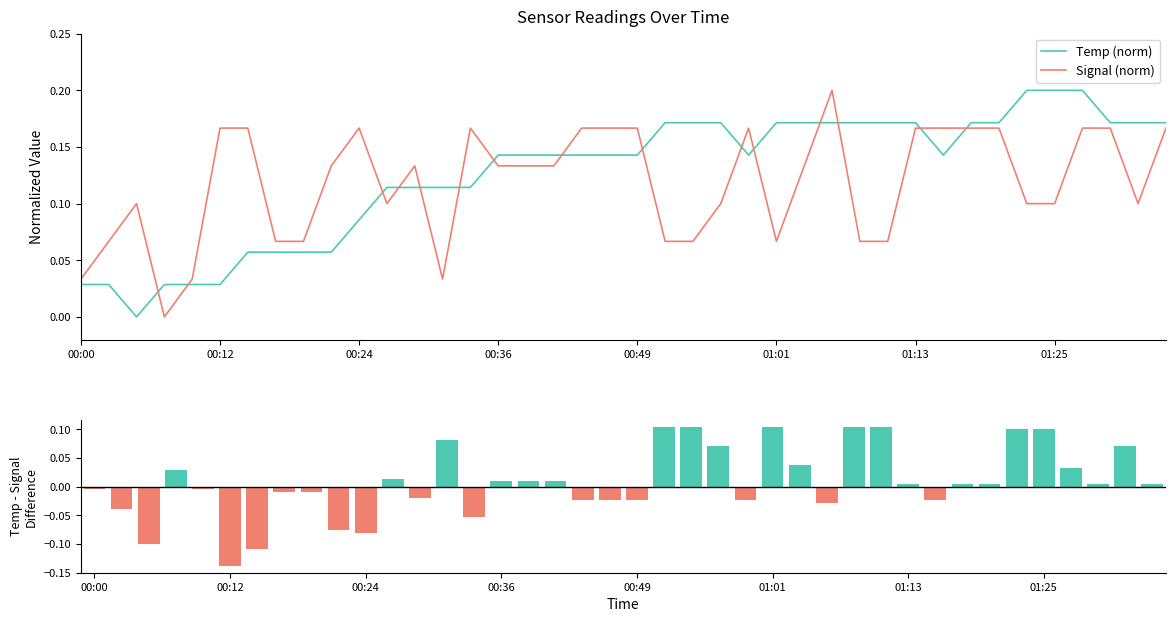

Reading left to right, list all the values displayed in this chart.

Temp (norm): 0.0	0.0	0.0	0.0	0.0	0.0	0.1	0.1	0.1	0.1	0.1	0.1	0.1	0.1	0.1	0.1	0.1	0.1	0.1	0.1	0.1	0.2	0.2	0.2	0.1	0.2	0.2	0.2	0.2	0.2	0.2	0.1	0.2	0.2	0.2	0.2	0.2	0.2	0.2	0.2
Signal (norm): 0.0	0.1	0.1	0.0	0.0	0.2	0.2	0.1	0.1	0.1	0.2	0.1	0.1	0.0	0.2	0.1	0.1	0.1	0.2	0.2	0.2	0.1	0.1	0.1	0.2	0.1	0.1	0.2	0.1	0.1	0.2	0.2	0.2	0.2	0.1	0.1	0.2	0.2	0.1	0.2